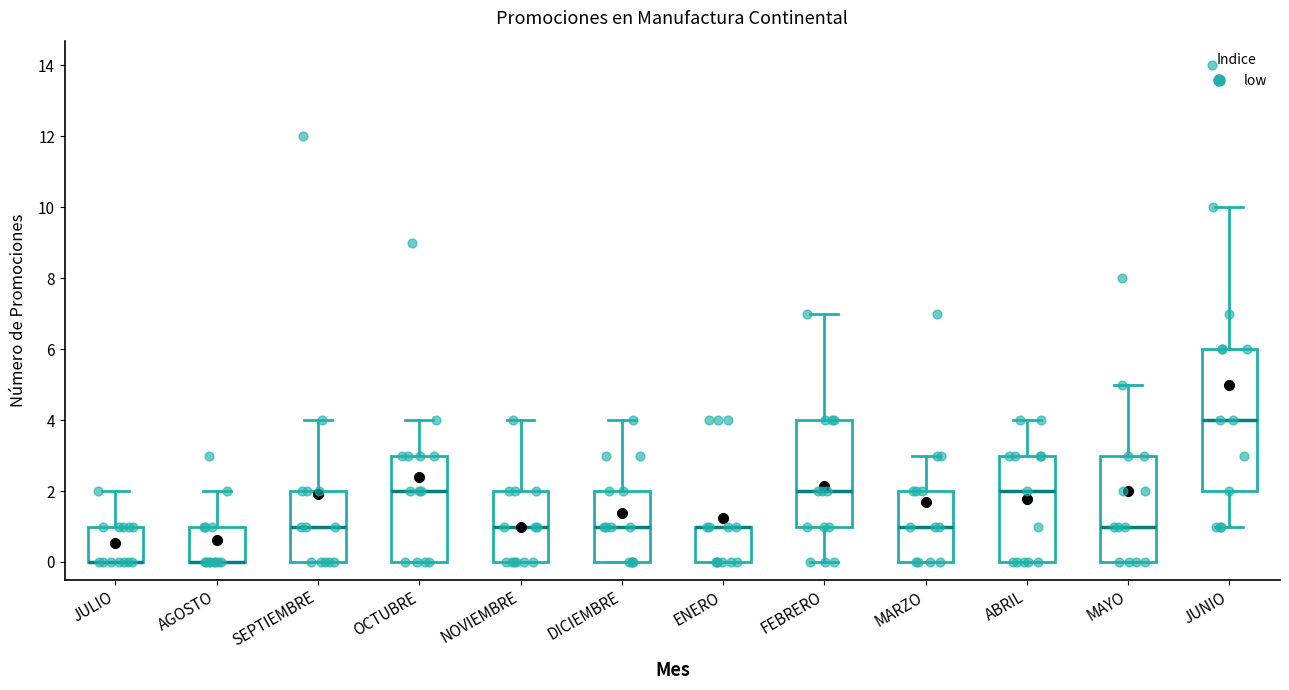

Reading left to right, read every box against the y-axis: the position of its median line, the range the box covers, and the ends of its whiskers. The values are not printed on the chart, so give them approximately, as read against the axis.

JULIO: median 0 (drawn on the box's lower edge), box 0 to 1, whiskers 0 to 2
AGOSTO: median 0 (drawn on the box's lower edge), box 0 to 1, whiskers 0 to 2
SEPTIEMBRE: median 1, box 0 to 2, whiskers 0 to 4
OCTUBRE: median 2, box 0 to 3, whiskers 0 to 4
NOVIEMBRE: median 1, box 0 to 2, whiskers 0 to 4
DICIEMBRE: median 1, box 0 to 2, whiskers 0 to 4
ENERO: median 1 (drawn on the box's upper edge), box 0 to 1, whiskers 0 to 1
FEBRERO: median 2, box 1 to 4, whiskers 0 to 7
MARZO: median 1, box 0 to 2, whiskers 0 to 3
ABRIL: median 2, box 0 to 3, whiskers 0 to 4
MAYO: median 1, box 0 to 3, whiskers 0 to 5
JUNIO: median 4, box 2 to 6, whiskers 1 to 10